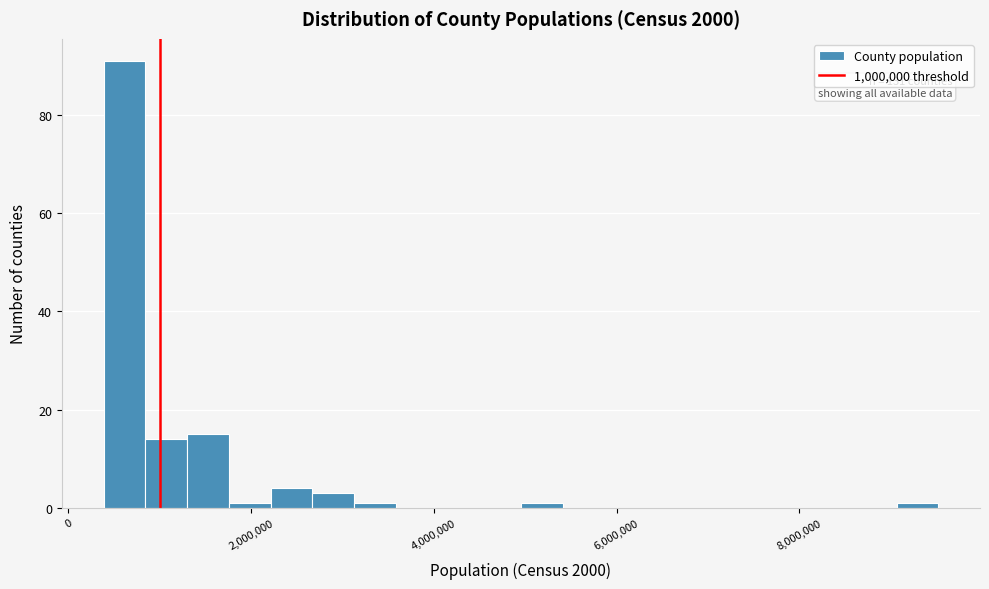

Around what value on the x-axis is the tallest bar? Give the approximate position of its centre, as read against the axis.

600000